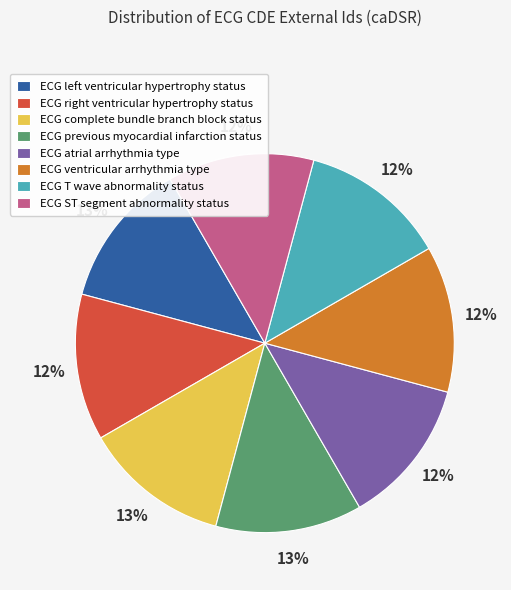

True or false: ECG T wave abnormality status accounts for 12% of the total.

True